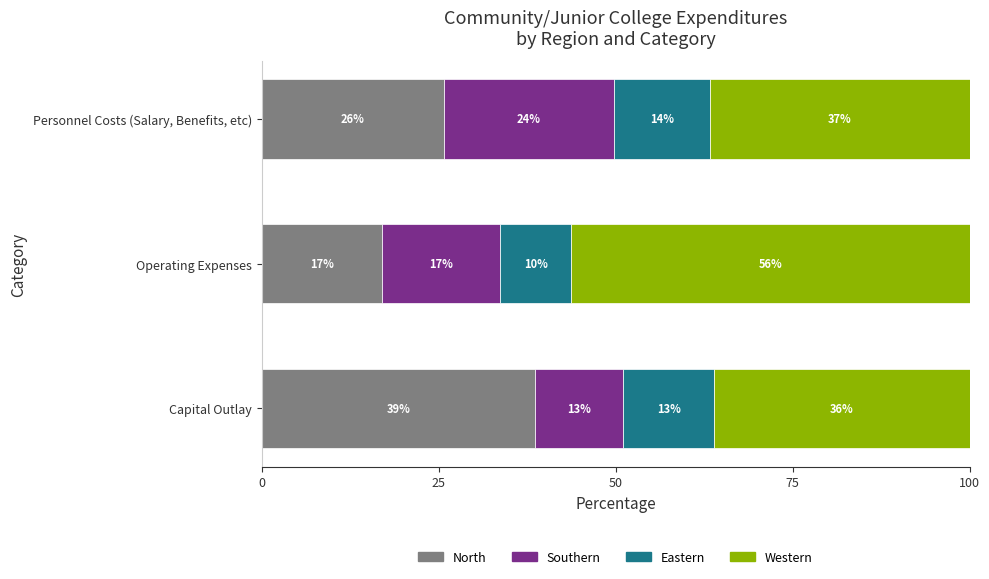

At which label does North reach its minimum?

Operating Expenses